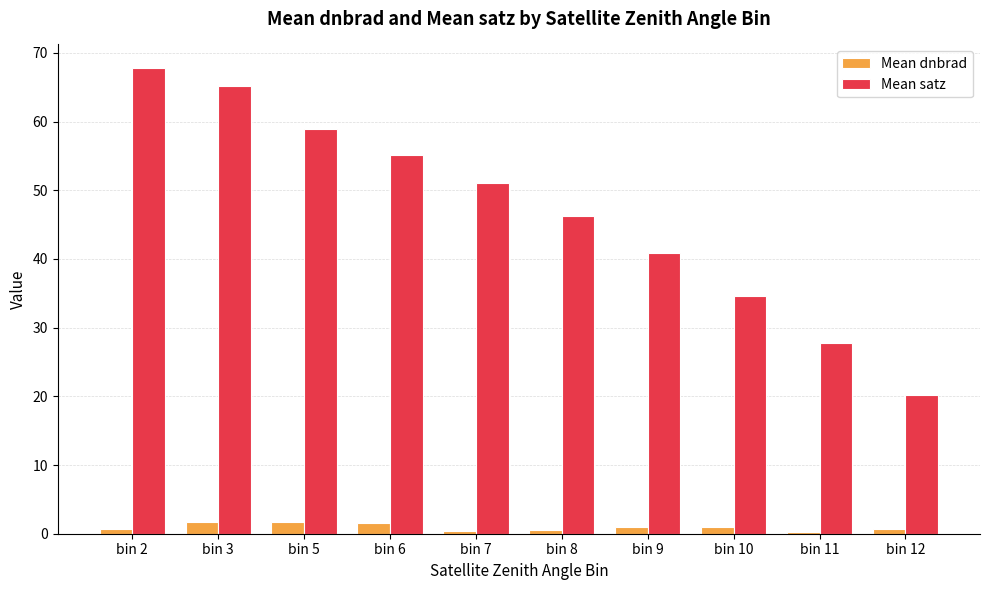

Where does the Mean satz series first go above 51?

bin 2